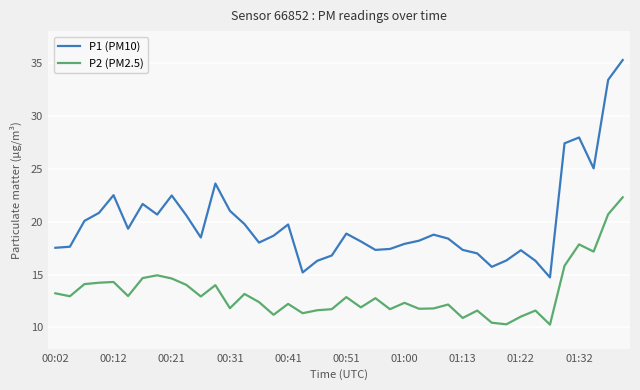

Rank the series by their average value, from lowest to highest.

P2 (PM2.5), P1 (PM10)